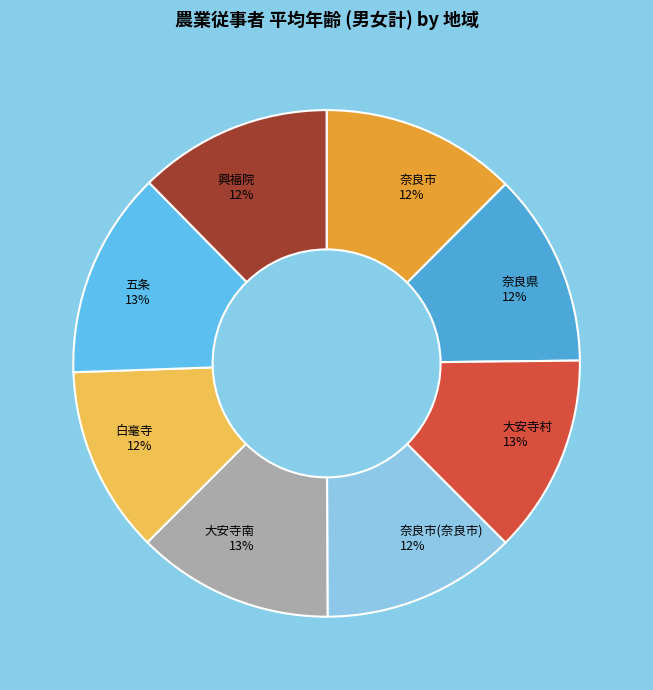

To the nearest percent, what percentage of the pie is 大安寺南?

13%